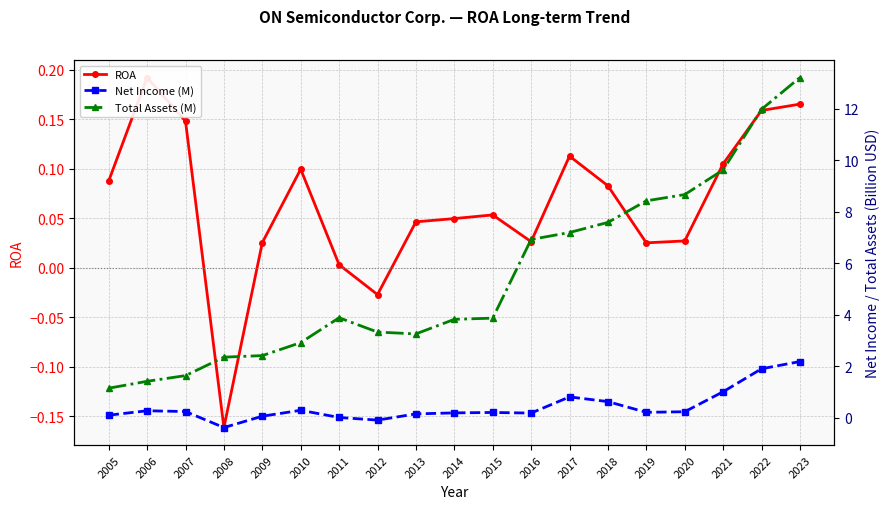

The ROA series shows -0.0 at 2012. True or false?

True